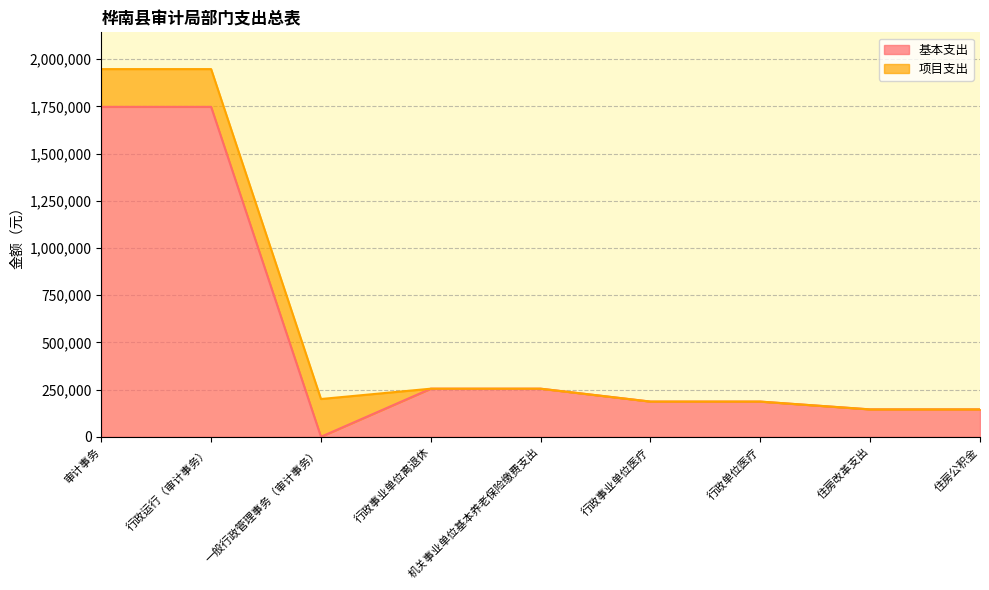

The value at 住房公积金 is 144980.6. True or false?

True